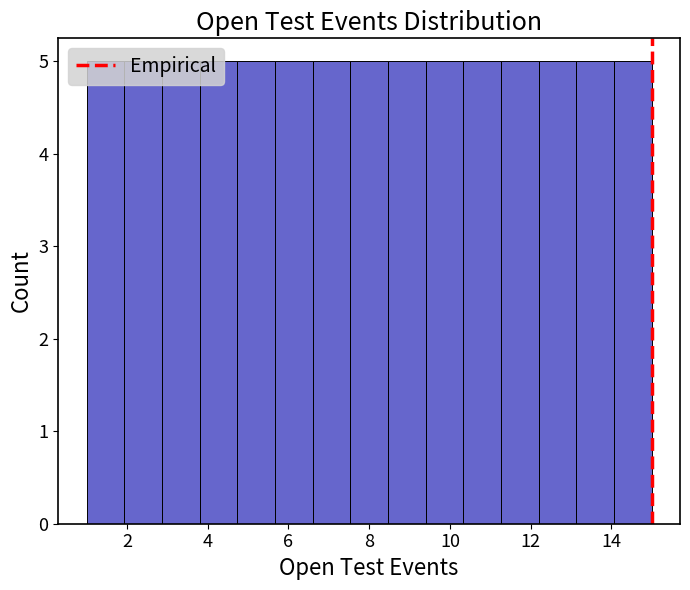

Reading left to right, list every bar in this chart as the range it spans on the x-axis followed by its height. Neither the bar edges nor the heights are printed on the chart, so give them approximately, as read against the axes.

1.0 to 2.0: 5
2.0 to 2.8: 5
2.8 to 3.8: 5
3.8 to 4.8: 5
4.8 to 5.6: 5
5.6 to 6.6: 5
6.6 to 7.6: 5
7.6 to 8.4: 5
8.4 to 9.4: 5
9.4 to 10.4: 5
10.4 to 11.2: 5
11.2 to 12.2: 5
12.2 to 13.2: 5
13.2 to 14.0: 5
14.0 to 15.0: 5